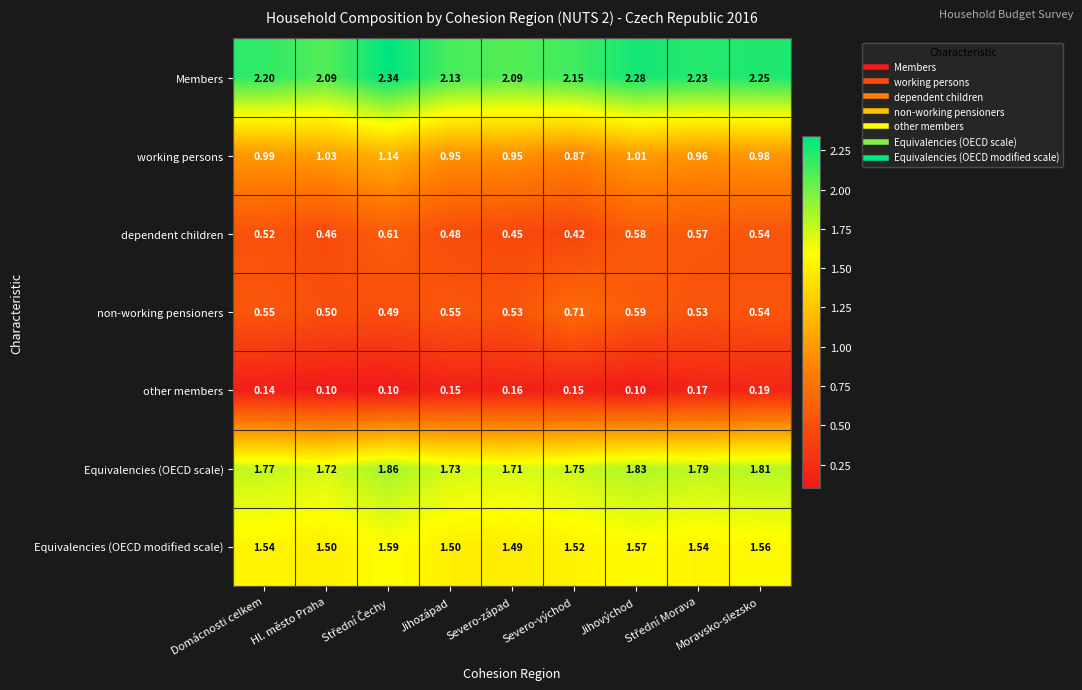

Which series changed the most between Hl. město Praha and Moravsko-slezsko?

Members